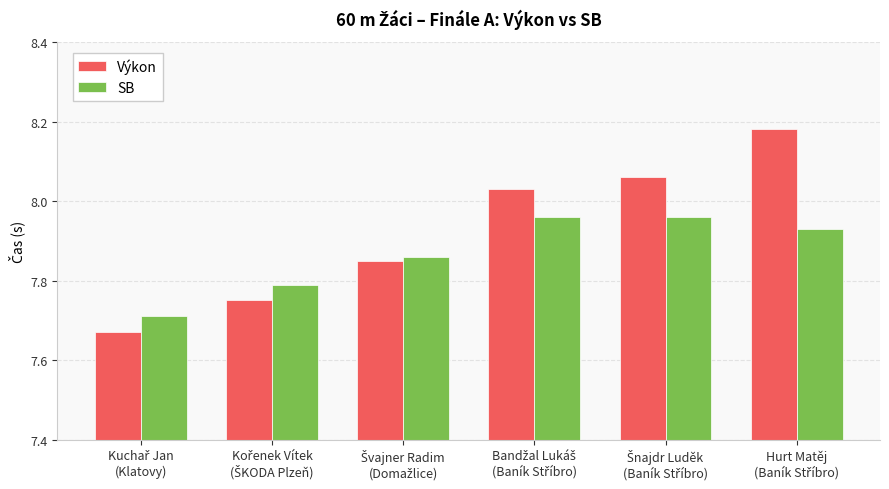

How many data points does each series have?

6